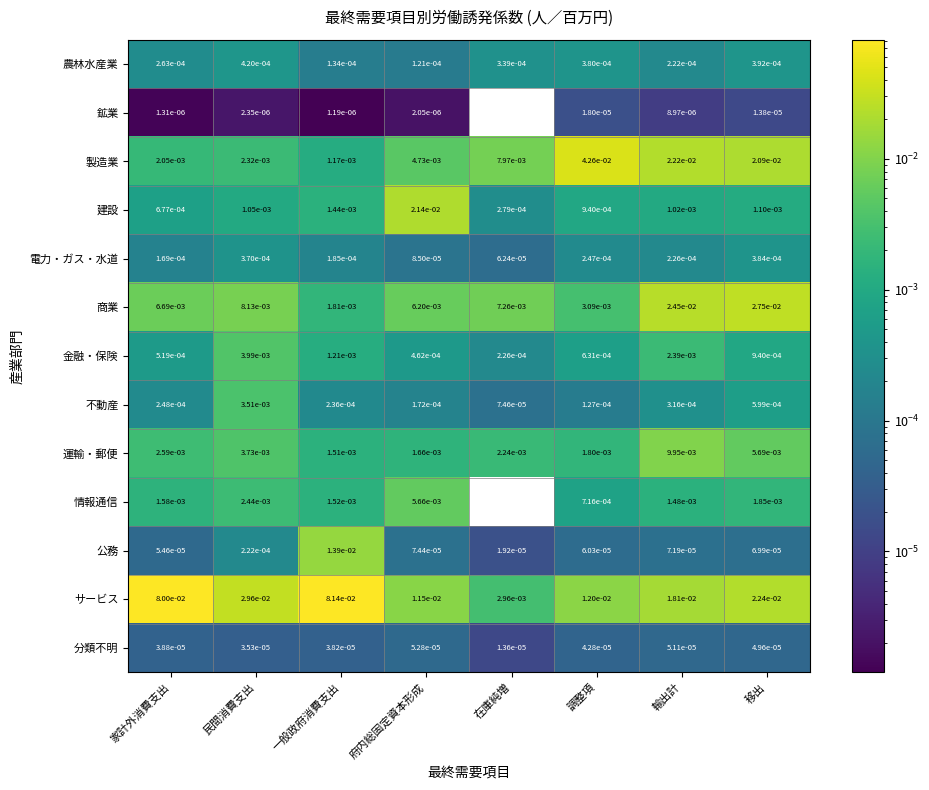

Count the number of categories in the chart.

8